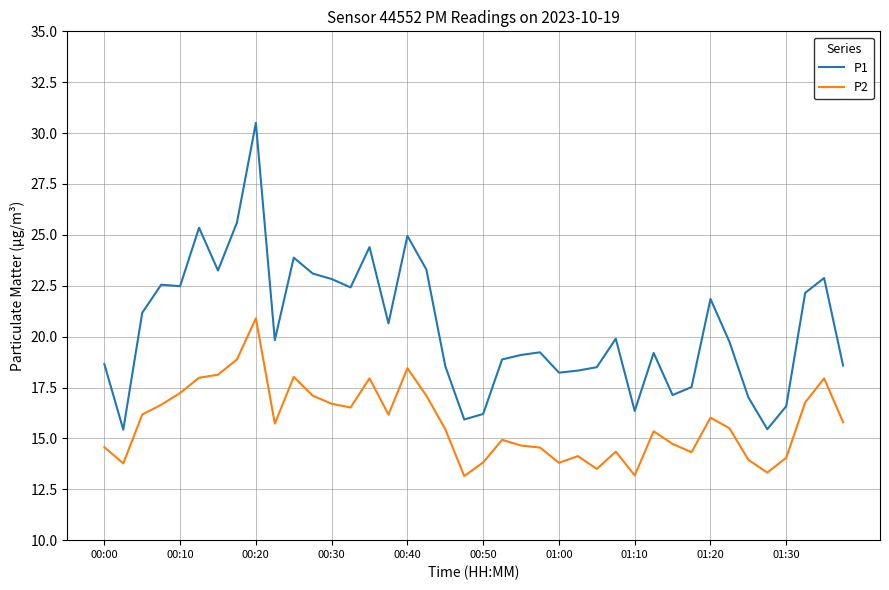

True or false: P2 and P1 cross at least once.

False